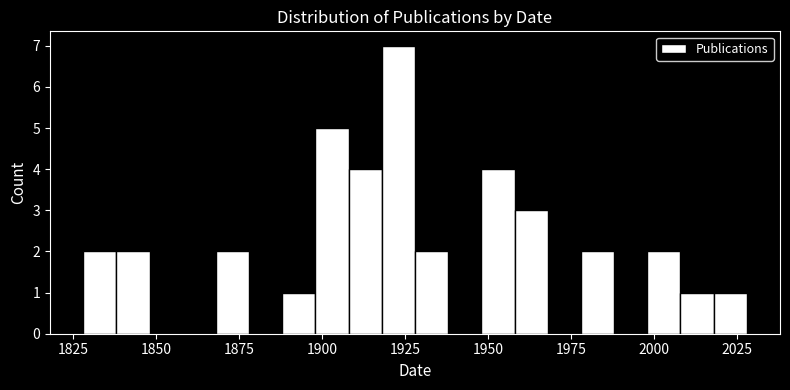

Around what value on the x-axis is the tallest bar? Give the approximate position of its centre, as read against the axis.

1925